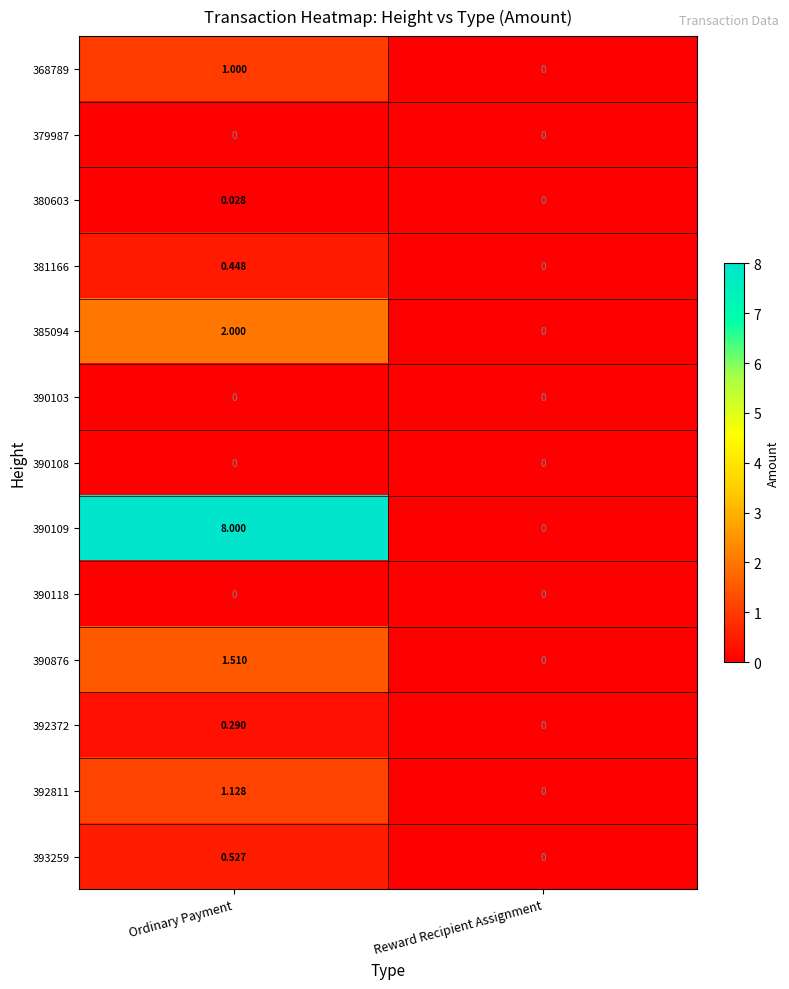

At which label is 390876 closest to 0?

Reward Recipient Assignment